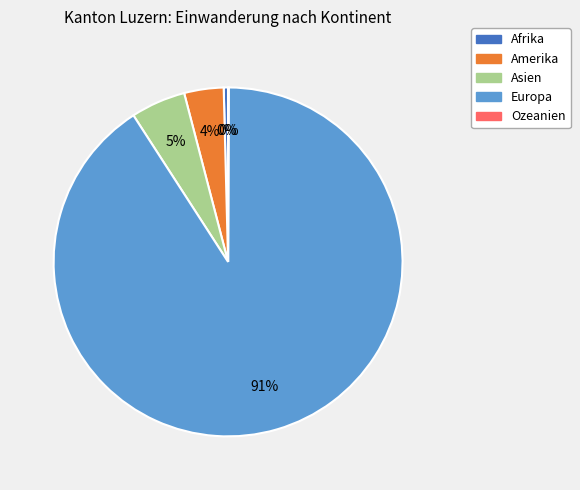

Which slice is the largest?

Europa